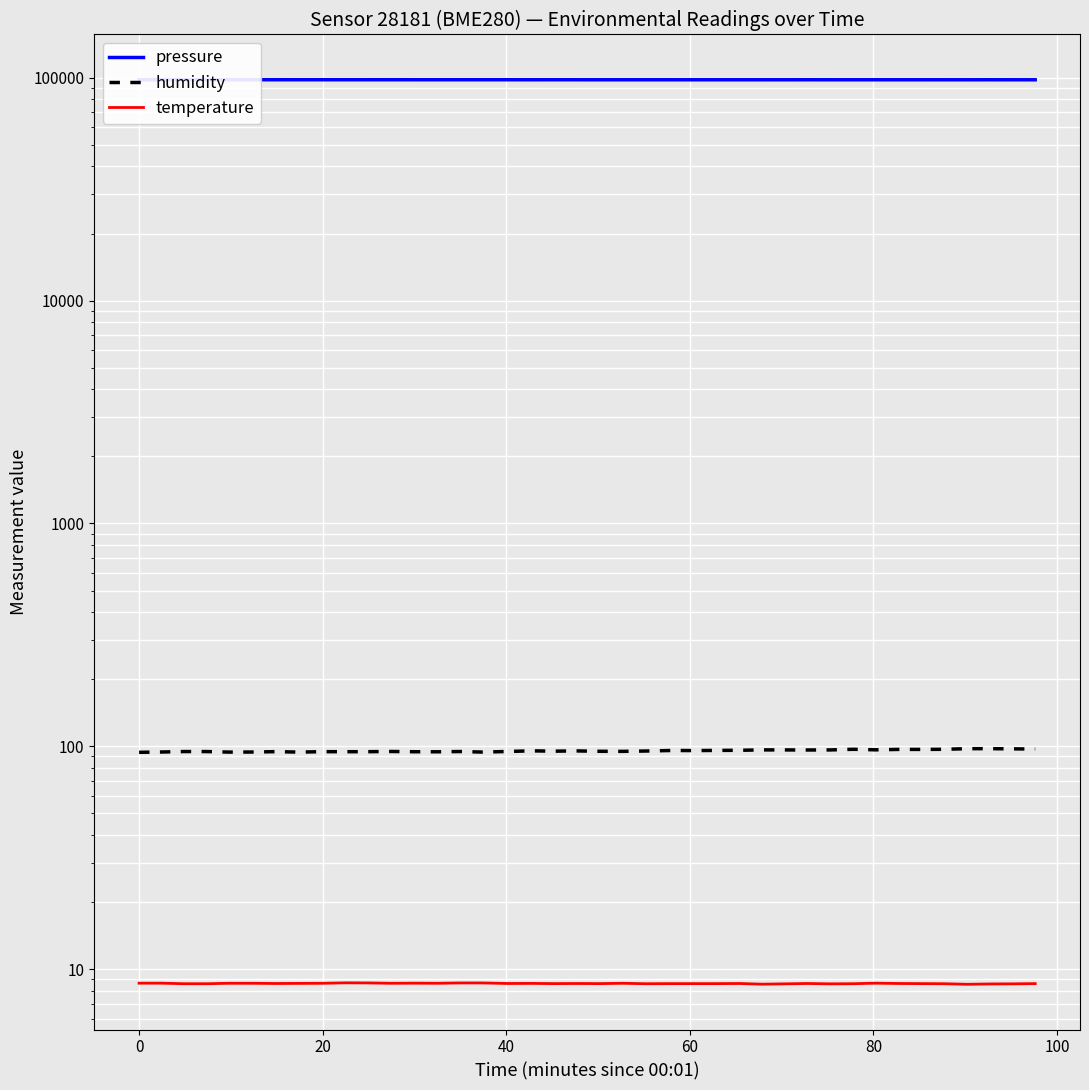

In temperature, how many points are lower than both neighbors (excluding endpoints)?

10